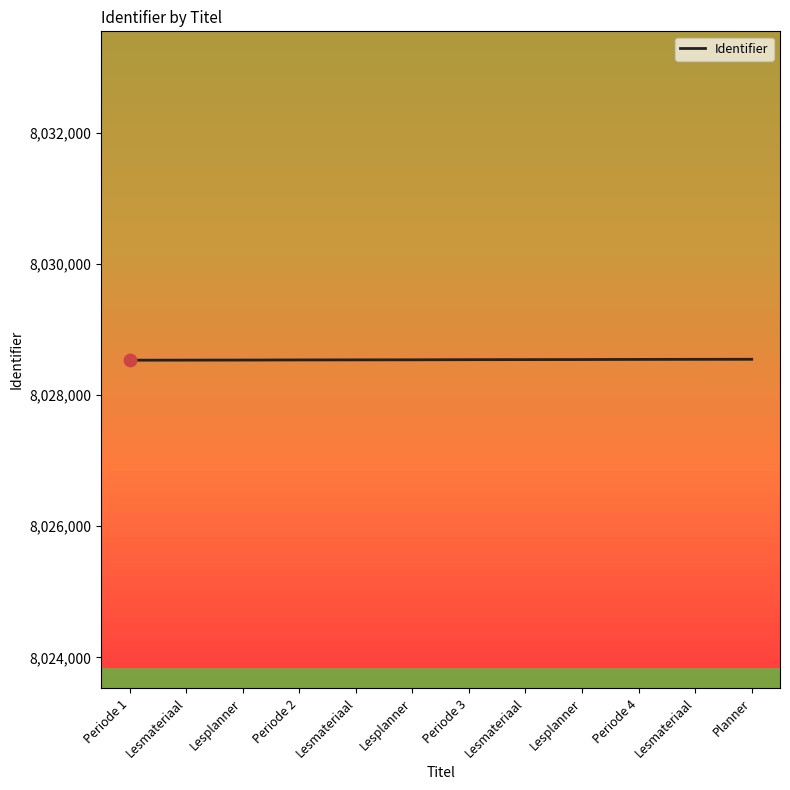

What is the ratio of the value at Lesmateriaal to the value at Lesplanner?

1.0